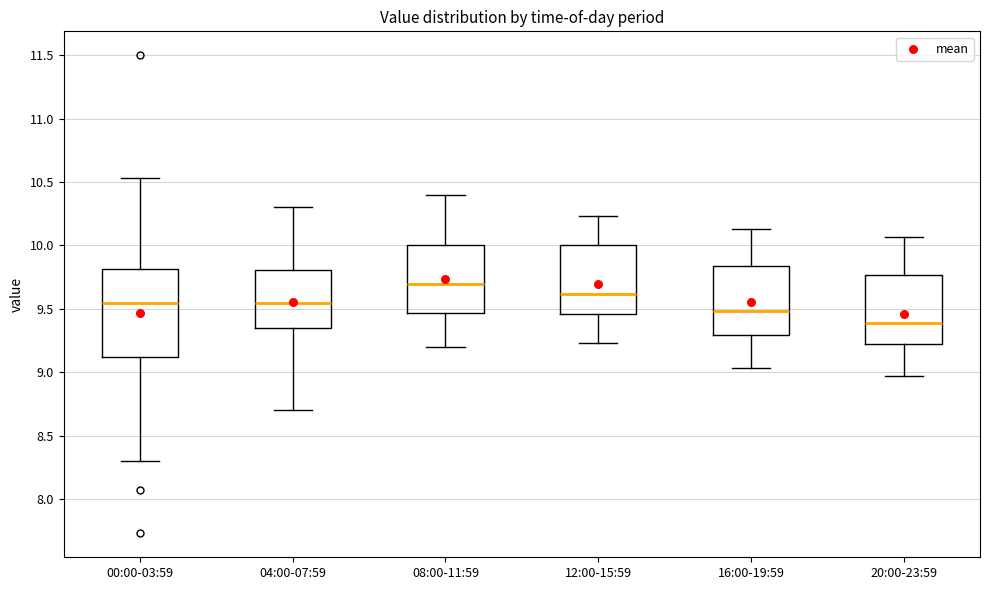

Which box's median line is the lowest?

20:00-23:59